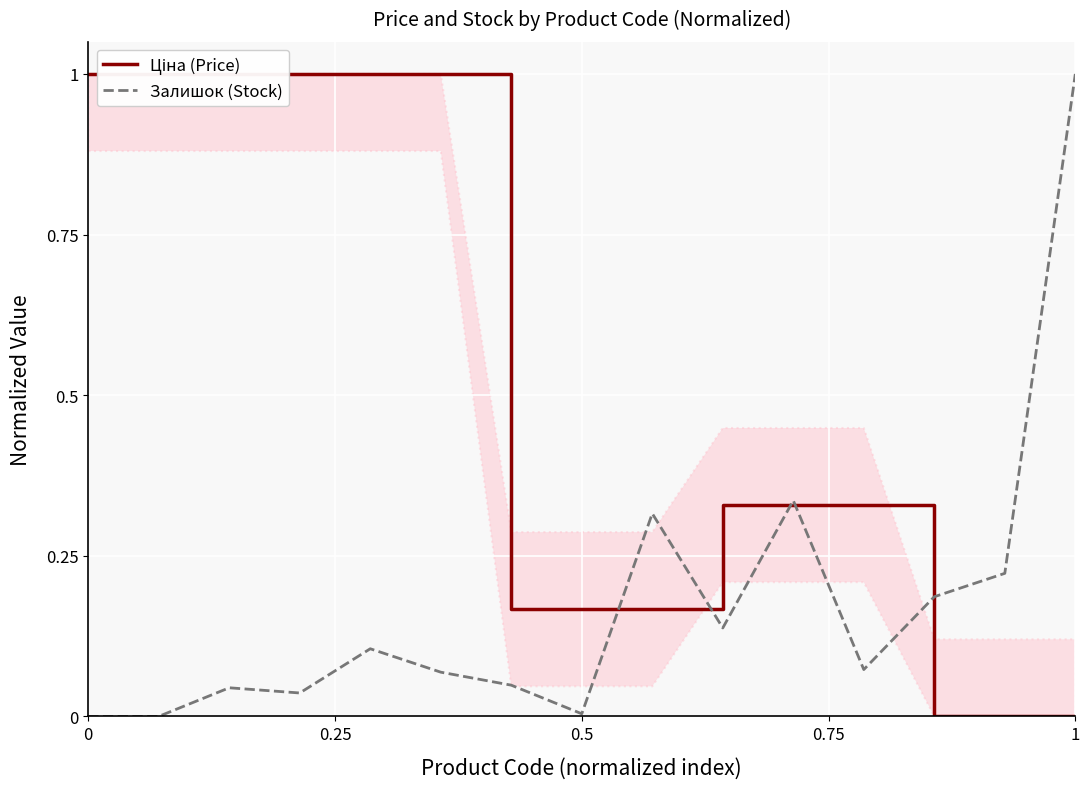

True or false: Ціна (Price) has more than 0 points higher than both neighbors.

False